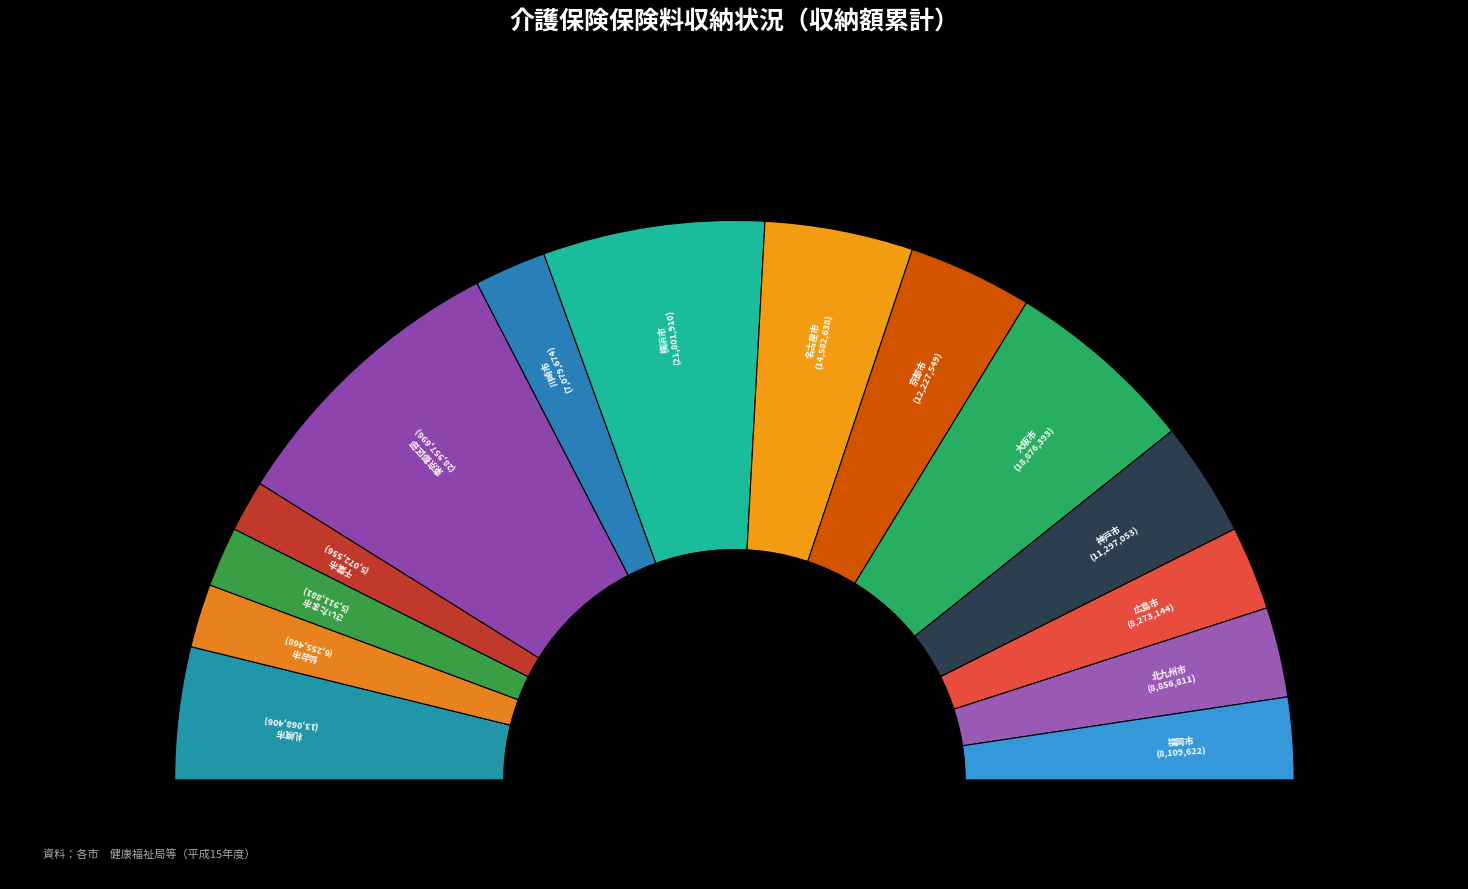

What is the smallest slice in the pie chart?

千葉市